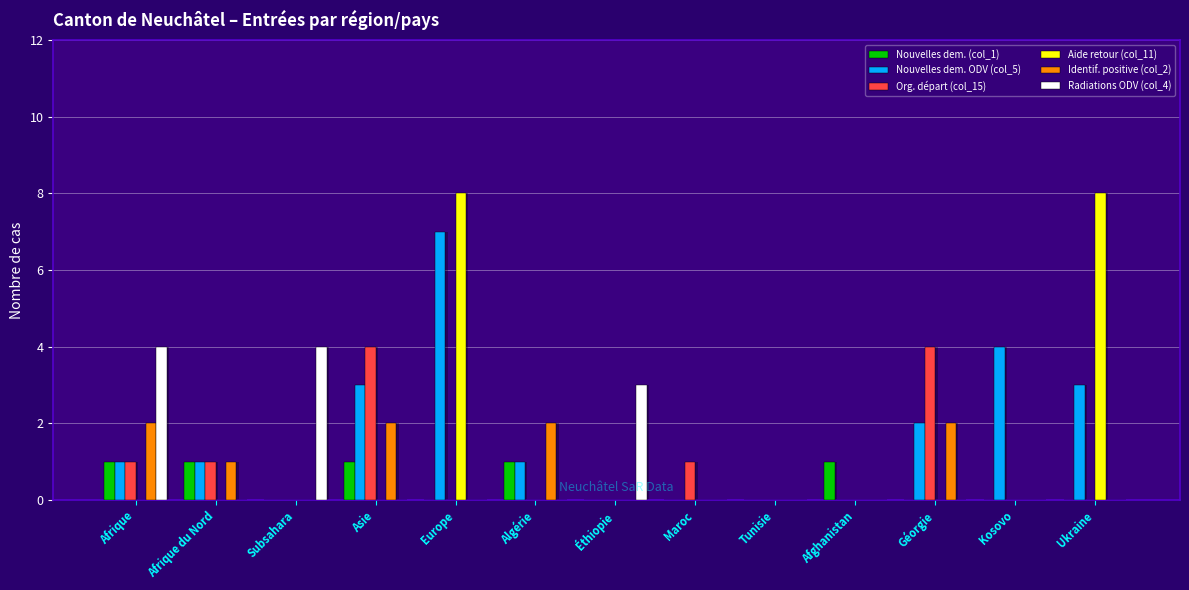

Where is Radiations ODV (col_4) nearest to the value 2?

Éthiopie